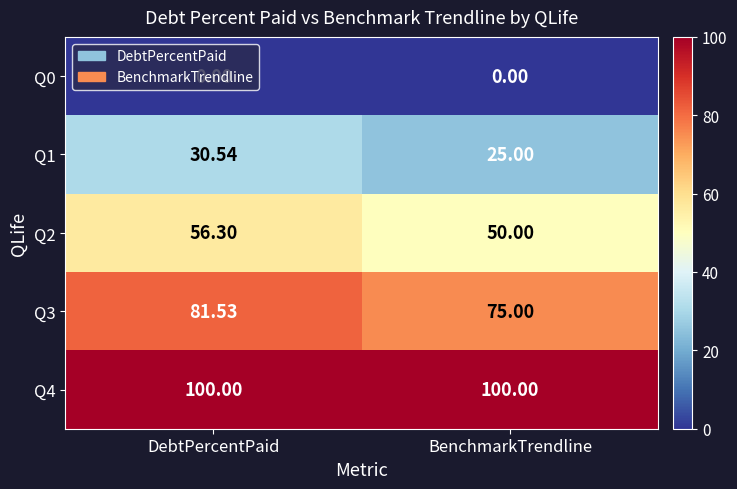

At which label does Q1 first exceed 30?

DebtPercentPaid